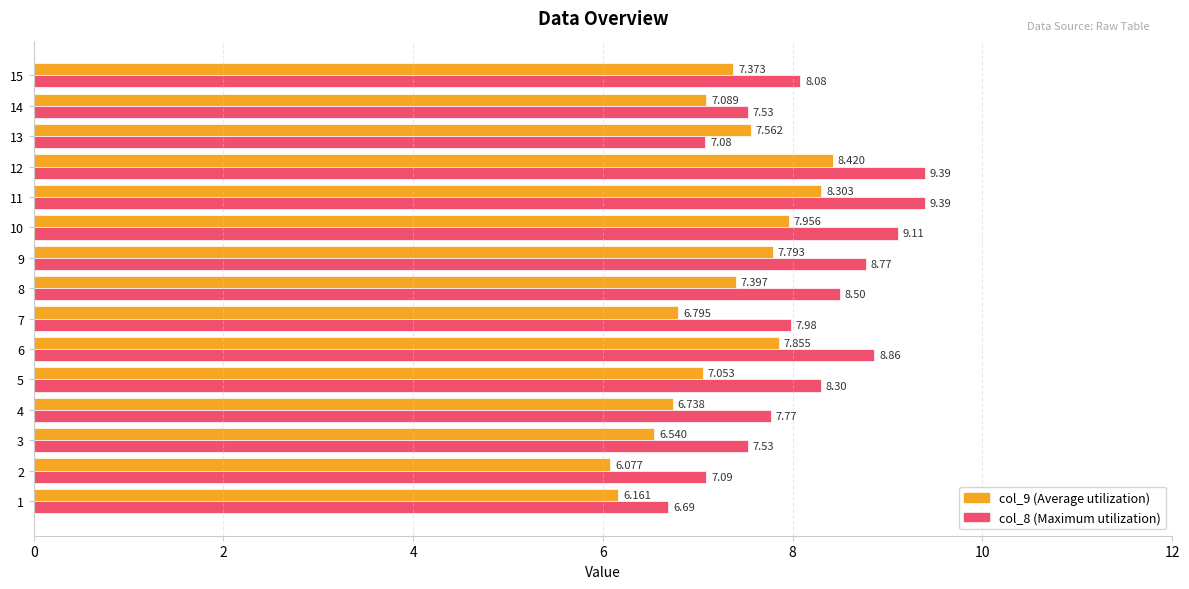

How many categories are shown in the chart?

15